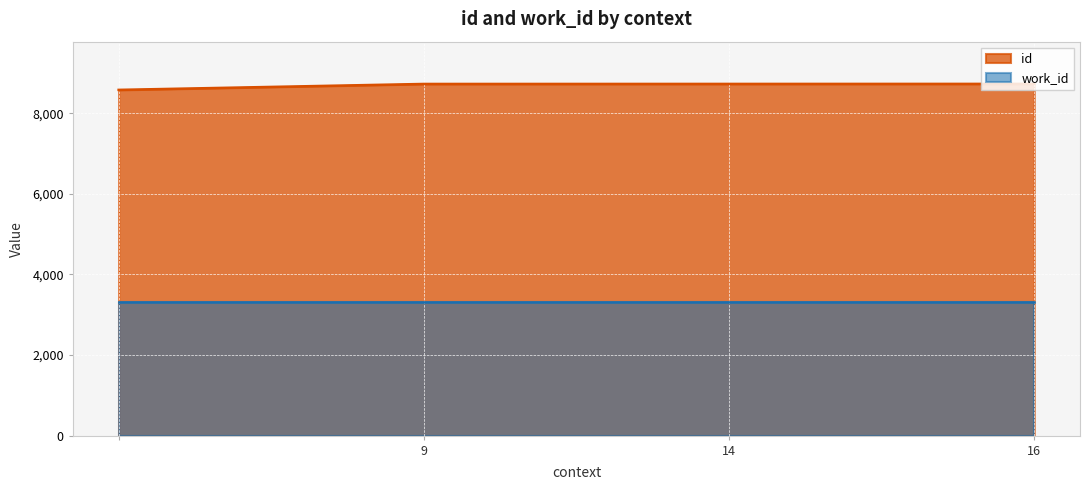

How many data points are above 8727?

1